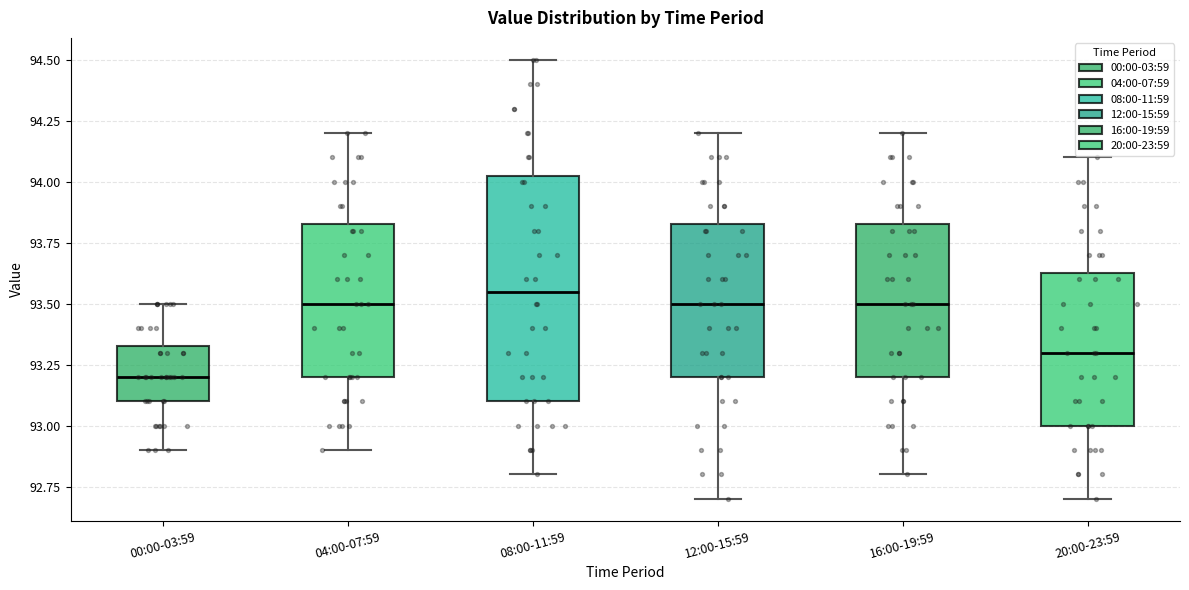

Comparing the boxes themselves (not the whiskers), which one is the tallest?

08:00-11:59